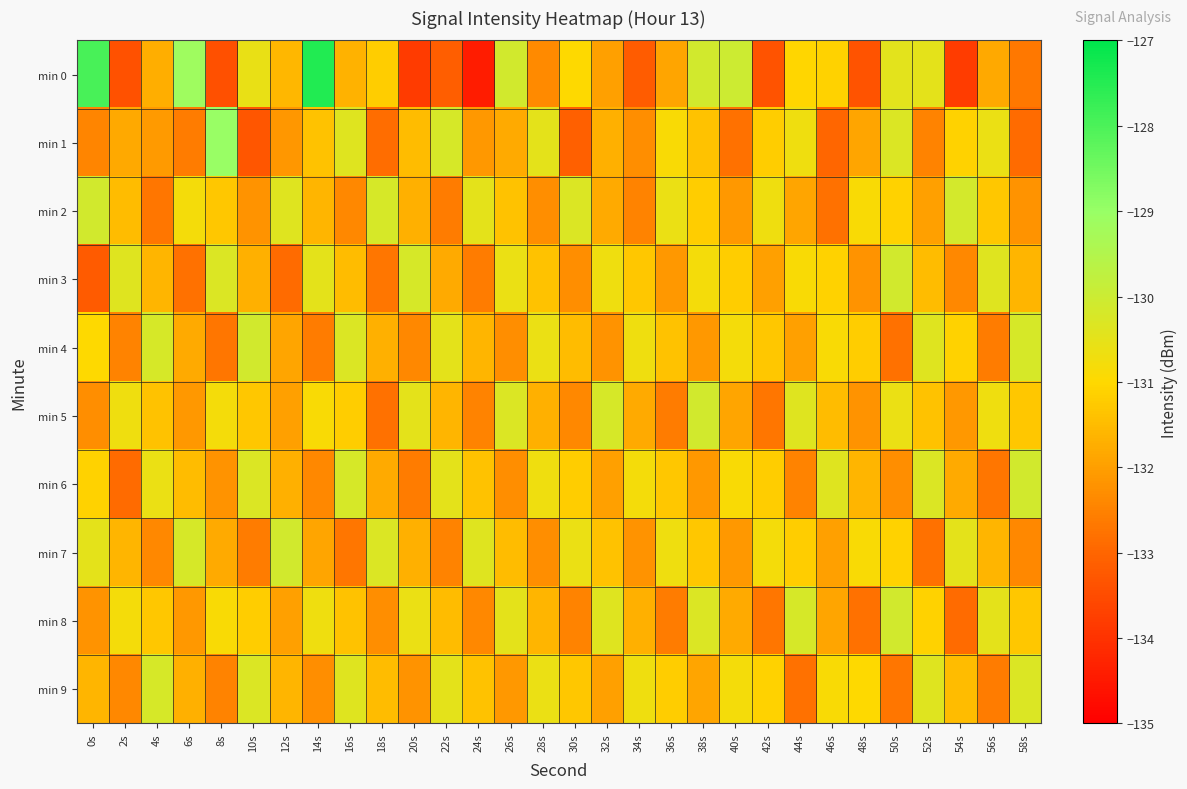

Reading left to right, list all the values displayed in this chart.

min 0: 0s=-128.0	2s=-133.4	4s=-131.7	6s=-129.1	8s=-133.4	10s=-130.6	12s=-131.6	14s=-127.5	16s=-131.7	18s=-131.2	20s=-133.8	22s=-133.1	24s=-134.4	26s=-130.1	28s=-132.4	30s=-131.0	32s=-132.0	34s=-133.2	36s=-131.9	38s=-130.1	40s=-130.0	42s=-133.3	44s=-131.0	46s=-131.1	48s=-133.4	50s=-130.5	52s=-130.5	54s=-133.8	56s=-131.8	58s=-132.7
min 1: 0s=-132.4	2s=-131.8	4s=-132.1	6s=-132.6	8s=-129.0	10s=-133.3	12s=-132.1	14s=-131.4	16s=-130.4	18s=-132.9	20s=-131.5	22s=-130.2	24s=-132.1	26s=-131.8	28s=-130.5	30s=-133.1	32s=-131.7	34s=-132.3	36s=-130.9	38s=-131.4	40s=-132.8	42s=-131.2	44s=-130.7	46s=-133.0	48s=-131.9	50s=-130.3	52s=-132.5	54s=-131.1	56s=-130.6	58s=-132.9
min 2: 0s=-130.1	2s=-131.5	4s=-132.7	6s=-130.8	8s=-131.3	10s=-132.2	12s=-130.4	14s=-131.6	16s=-132.4	18s=-130.2	20s=-131.7	22s=-132.6	24s=-130.5	26s=-131.4	28s=-132.3	30s=-130.3	32s=-131.8	34s=-132.5	36s=-130.6	38s=-131.2	40s=-132.1	42s=-130.7	44s=-131.9	46s=-132.8	48s=-130.9	50s=-131.1	52s=-132.0	54s=-130.2	56s=-131.3	58s=-132.2
min 3: 0s=-133.2	2s=-130.4	4s=-131.6	6s=-132.8	8s=-130.3	10s=-131.7	12s=-132.9	14s=-130.5	16s=-131.5	18s=-132.7	20s=-130.2	22s=-131.8	24s=-132.6	26s=-130.6	28s=-131.4	30s=-132.3	32s=-130.7	34s=-131.3	36s=-132.1	38s=-130.8	40s=-131.2	42s=-132.0	44s=-130.9	46s=-131.1	48s=-132.2	50s=-130.1	52s=-131.5	54s=-132.4	56s=-130.4	58s=-131.6
min 4: 0s=-131.0	2s=-132.5	4s=-130.2	6s=-131.8	8s=-132.7	10s=-130.1	12s=-131.9	14s=-132.6	16s=-130.3	18s=-131.7	20s=-132.4	22s=-130.5	24s=-131.6	26s=-132.3	28s=-130.6	30s=-131.5	32s=-132.2	34s=-130.7	36s=-131.4	38s=-132.1	40s=-130.8	42s=-131.3	44s=-132.0	46s=-130.9	48s=-131.2	50s=-132.8	52s=-130.4	54s=-131.1	56s=-132.6	58s=-130.2
min 5: 0s=-132.3	2s=-130.7	4s=-131.4	6s=-132.1	8s=-130.8	10s=-131.3	12s=-132.0	14s=-130.9	16s=-131.2	18s=-132.8	20s=-130.5	22s=-131.6	24s=-132.5	26s=-130.3	28s=-131.7	30s=-132.4	32s=-130.2	34s=-131.8	36s=-132.6	38s=-130.1	40s=-131.9	42s=-132.7	44s=-130.4	46s=-131.5	48s=-132.2	50s=-130.6	52s=-131.4	54s=-132.1	56s=-130.7	58s=-131.3
min 6: 0s=-131.1	2s=-132.9	4s=-130.6	6s=-131.5	8s=-132.2	10s=-130.3	12s=-131.7	14s=-132.4	16s=-130.2	18s=-131.8	20s=-132.6	22s=-130.5	24s=-131.4	26s=-132.3	28s=-130.7	30s=-131.2	32s=-132.0	34s=-130.8	36s=-131.3	38s=-132.1	40s=-130.9	42s=-131.2	44s=-132.5	46s=-130.4	48s=-131.6	50s=-132.3	52s=-130.3	54s=-131.8	56s=-132.7	58s=-130.1
min 7: 0s=-130.5	2s=-131.6	4s=-132.4	6s=-130.2	8s=-131.8	10s=-132.6	12s=-130.1	14s=-131.9	16s=-132.7	18s=-130.3	20s=-131.7	22s=-132.5	24s=-130.4	26s=-131.5	28s=-132.3	30s=-130.6	32s=-131.4	34s=-132.2	36s=-130.7	38s=-131.3	40s=-132.1	42s=-130.8	44s=-131.2	46s=-132.0	48s=-130.9	50s=-131.1	52s=-132.8	54s=-130.5	56s=-131.6	58s=-132.4
min 8: 0s=-132.2	2s=-130.8	4s=-131.3	6s=-132.1	8s=-130.9	10s=-131.2	12s=-132.0	14s=-130.7	16s=-131.4	18s=-132.3	20s=-130.6	22s=-131.5	24s=-132.4	26s=-130.5	28s=-131.6	30s=-132.5	32s=-130.4	34s=-131.7	36s=-132.6	38s=-130.3	40s=-131.8	42s=-132.7	44s=-130.2	46s=-131.9	48s=-132.8	50s=-130.1	52s=-131.1	54s=-132.9	56s=-130.5	58s=-131.3
min 9: 0s=-131.6	2s=-132.4	4s=-130.2	6s=-131.7	8s=-132.5	10s=-130.3	12s=-131.6	14s=-132.3	16s=-130.4	18s=-131.5	20s=-132.2	22s=-130.5	24s=-131.4	26s=-132.1	28s=-130.6	30s=-131.3	32s=-132.0	34s=-130.7	36s=-131.2	38s=-131.9	40s=-130.8	42s=-131.1	44s=-132.8	46s=-130.9	48s=-131.0	50s=-132.7	52s=-130.4	54s=-131.5	56s=-132.6	58s=-130.3